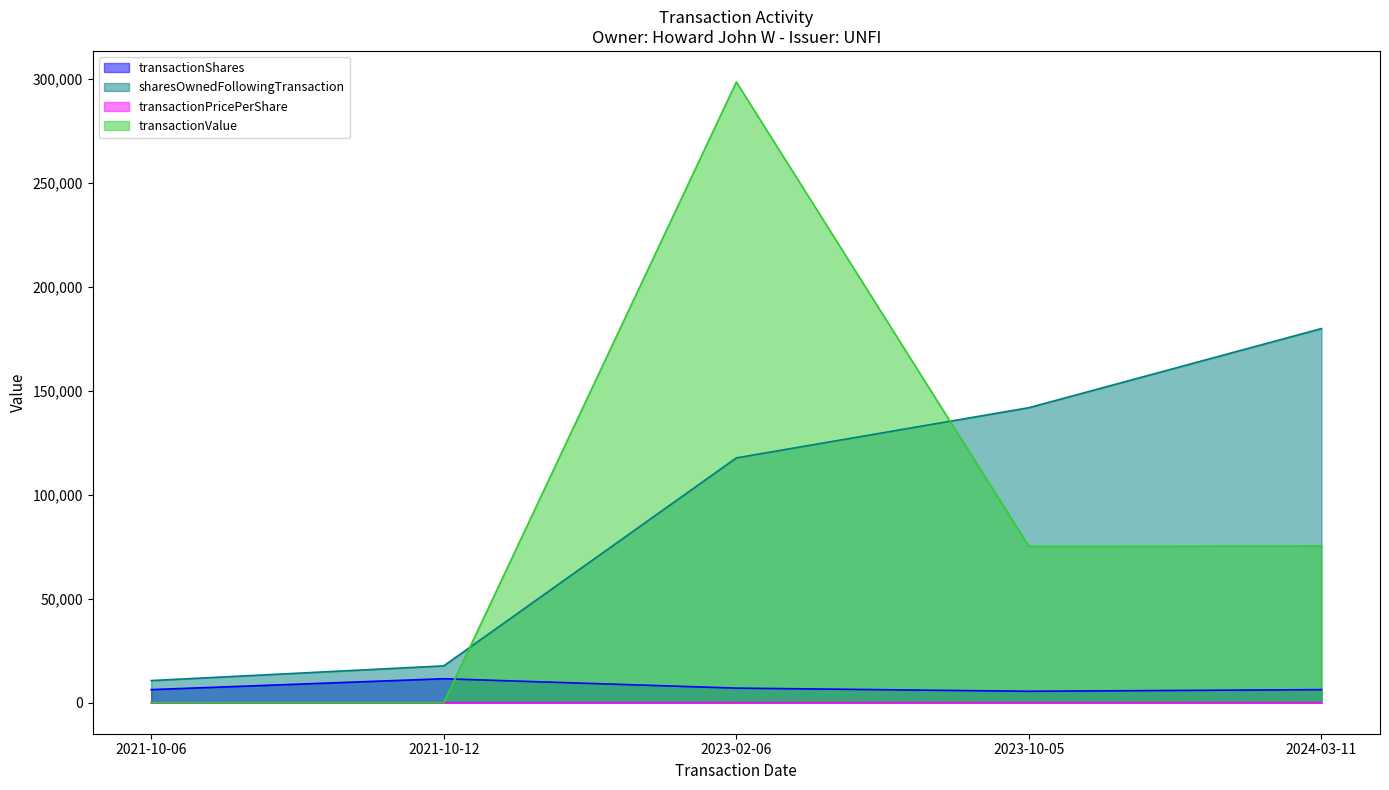

Count the number of data series in this chart.

4